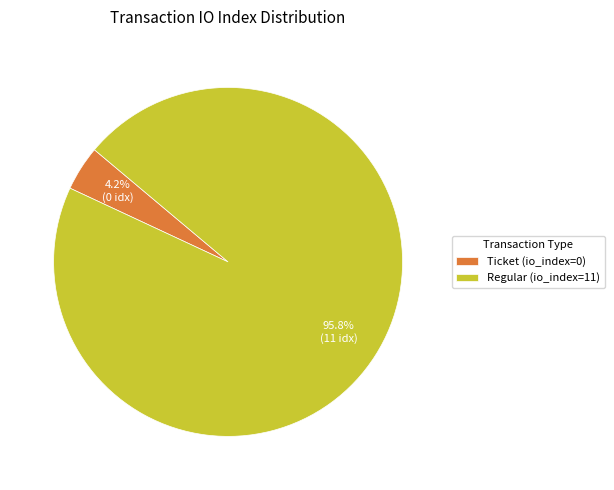

Is the sum of Ticket and Regular greater than half?

Yes